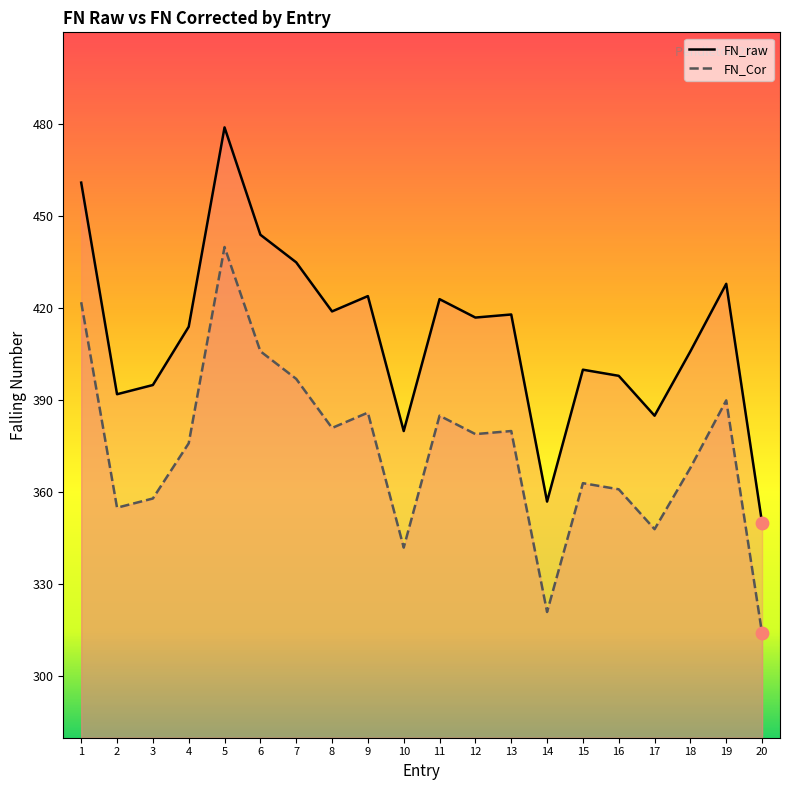

Which series contains the lowest Y value?

FN_Cor